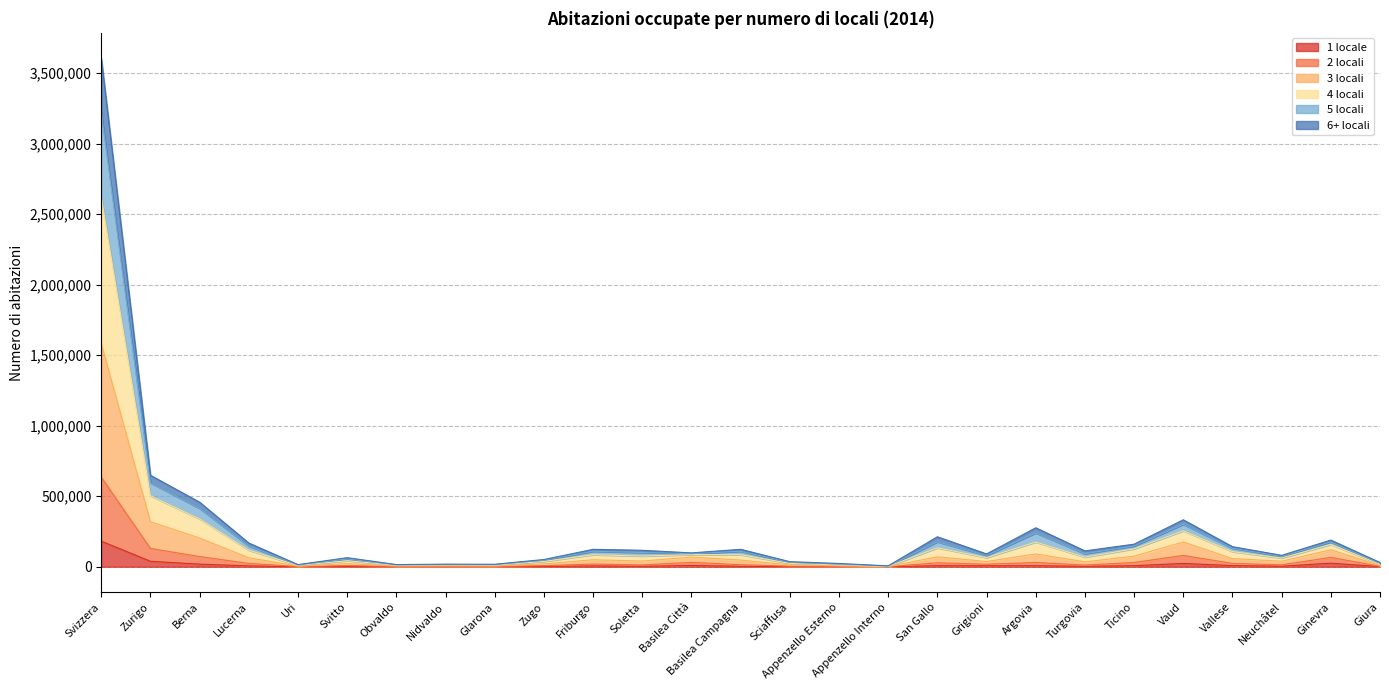

At which category is the sum across all series the highest?

Svizzera